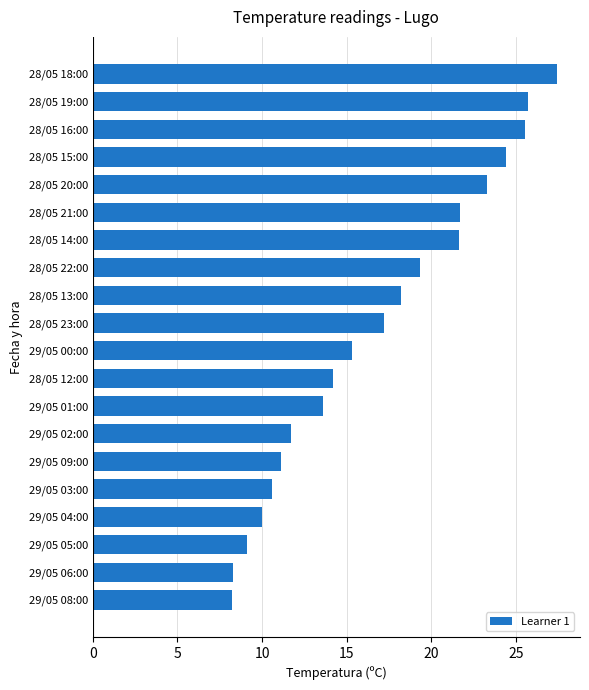

True or false: the data shows 24.4 at 28/05 15:00.

True